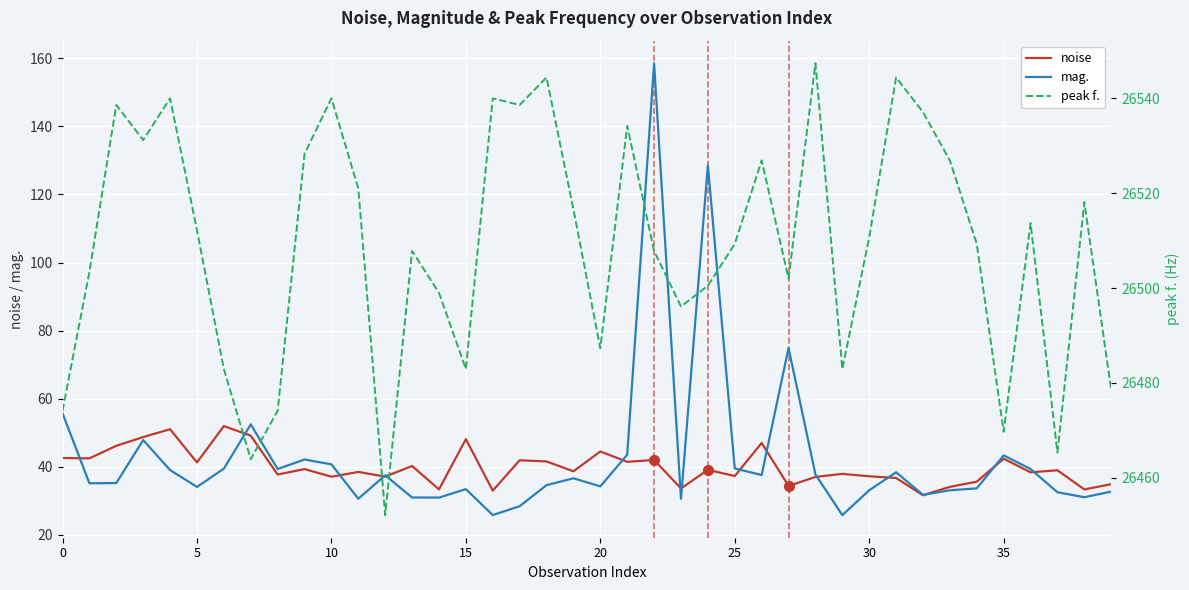

True or false: noise has a value of 55.8 at 0.

False